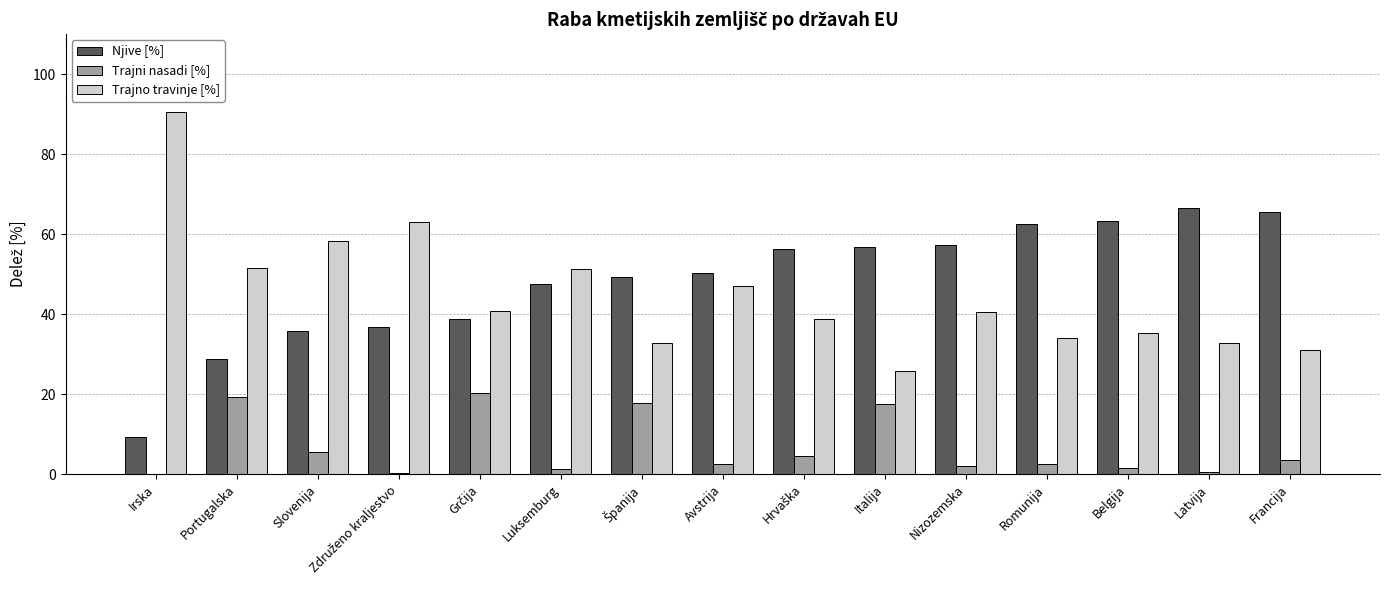

At which label is Trajni nasadi [%] closest to 10?

Slovenija